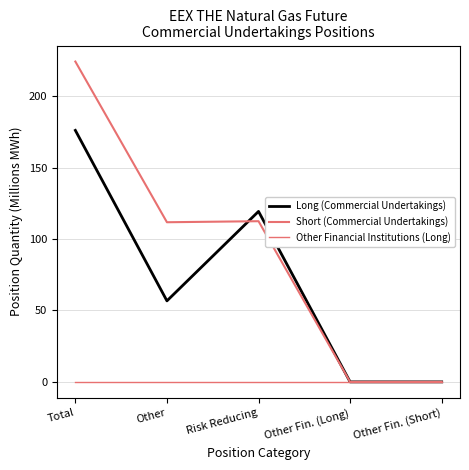

Is this an area chart (filled region under the line)?

No